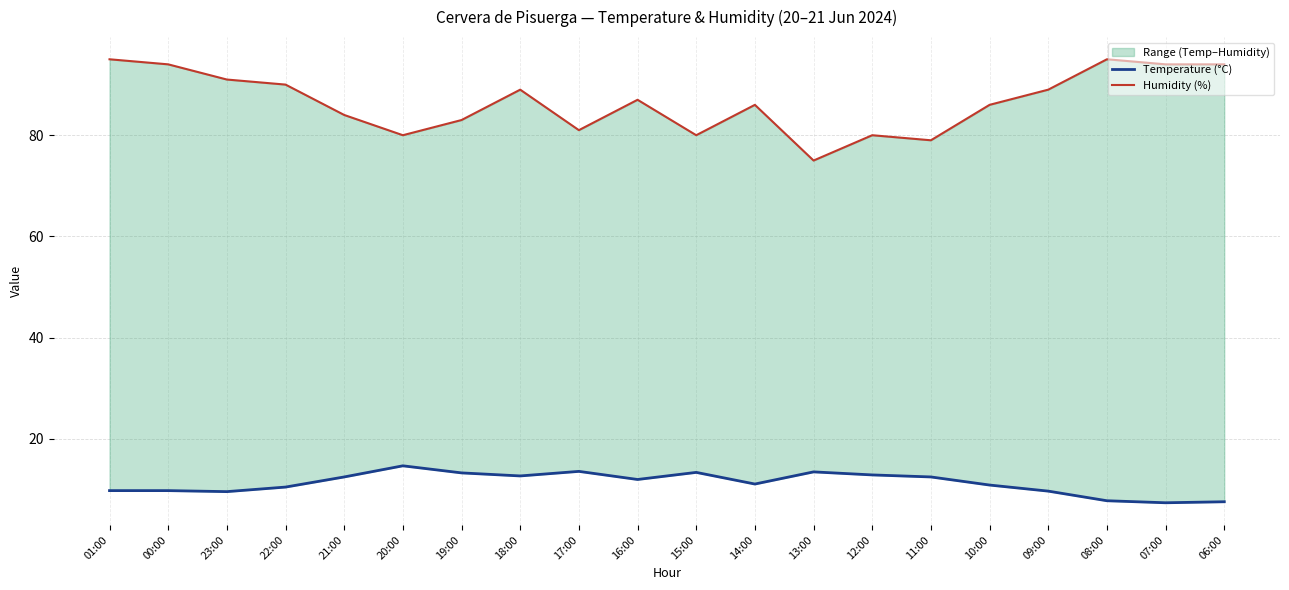

True or false: Humidity (%) has a value of 86.0 at 14:00.

True